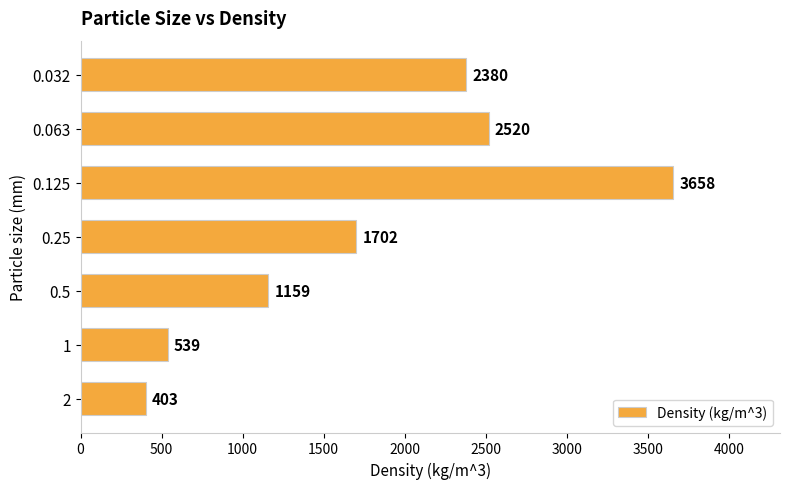

True or false: the data shows 1159 at 0.5.

True